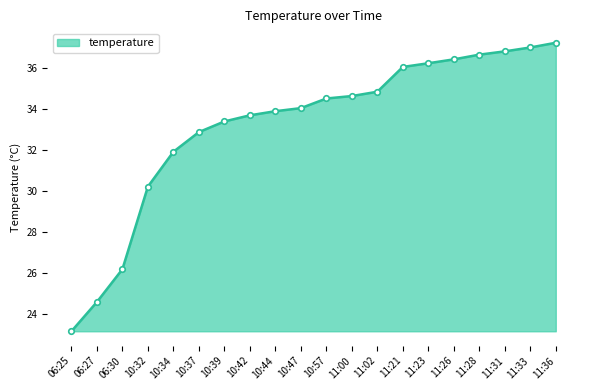

What is the smallest value displayed?

23.1